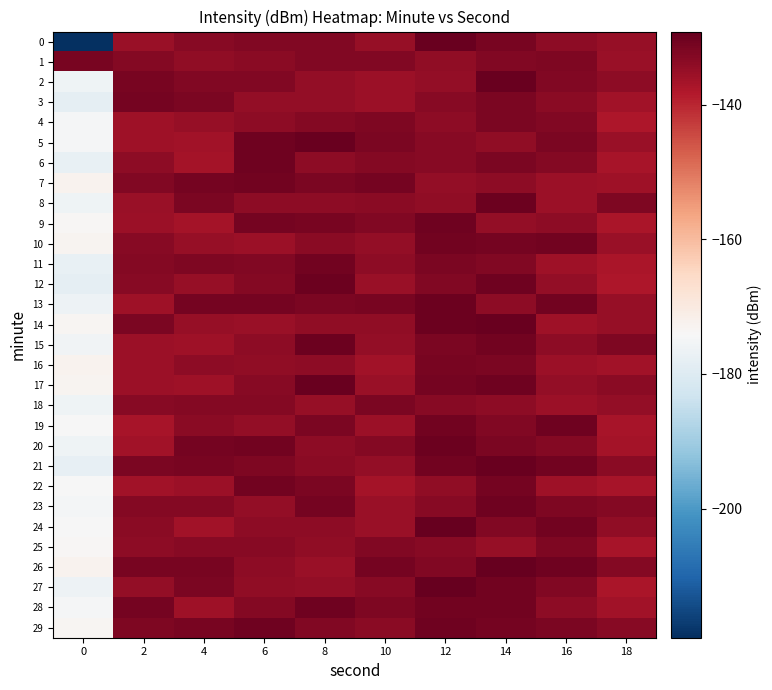

At which category is the sum across all series the highest?

14